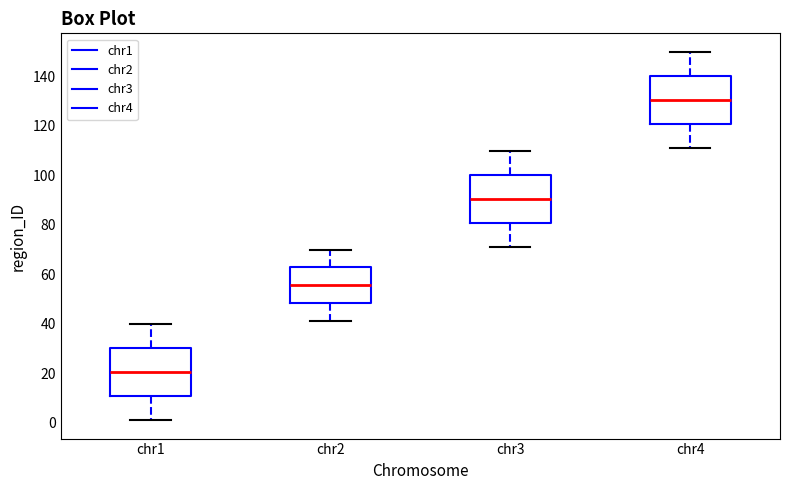

Which box's median line is the lowest?

chr1